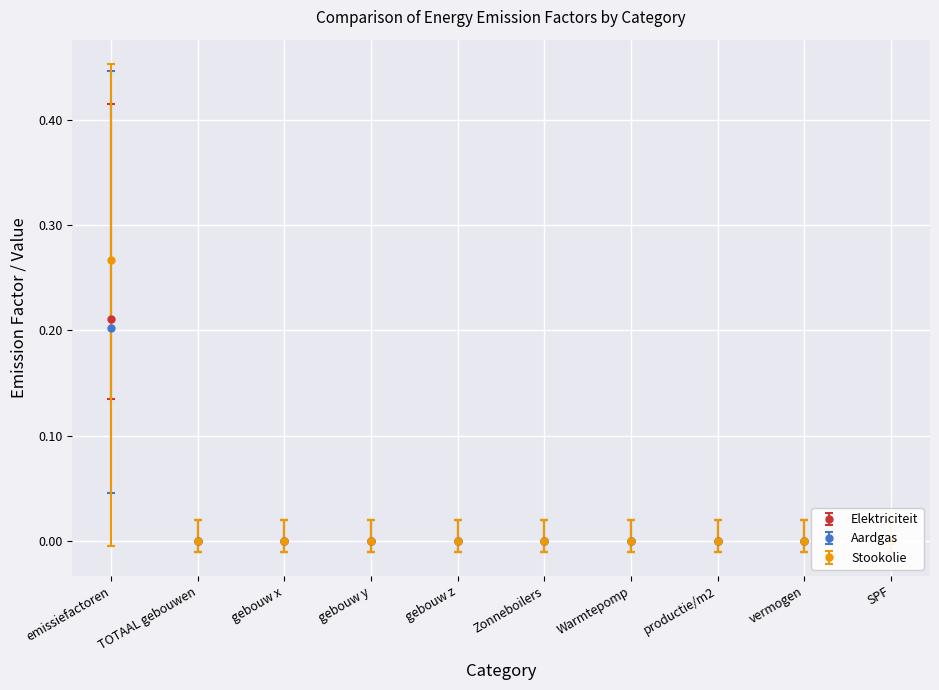

True or false: Stookolie and Aardgas intersect in this chart.

False